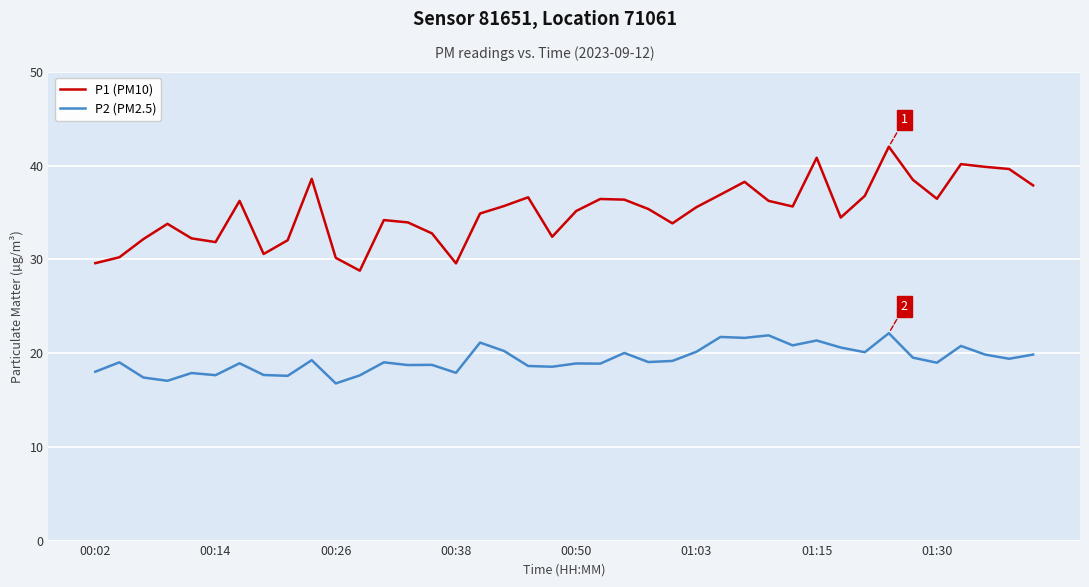

What is the difference between the maximum and minimum values in the P2 (PM2.5) series?

5.4